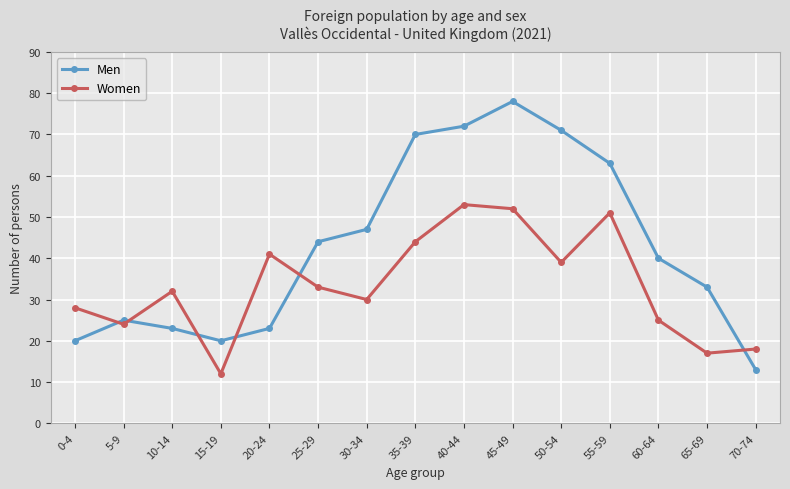

How many lines are shown in the chart?

2